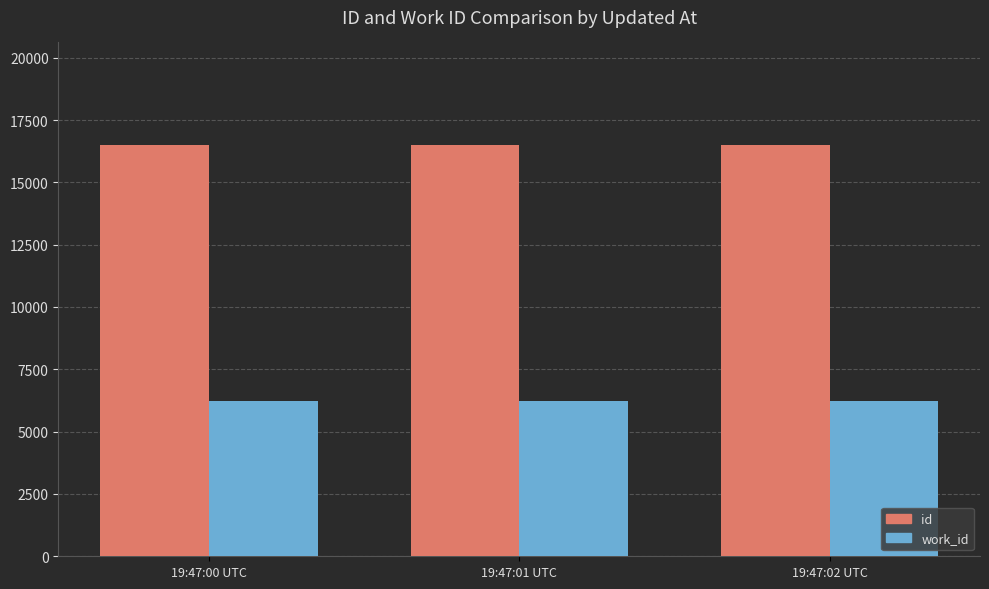

Is the value of id at 19:47:02 UTC greater than the value of work_id at 19:47:01 UTC?

Yes